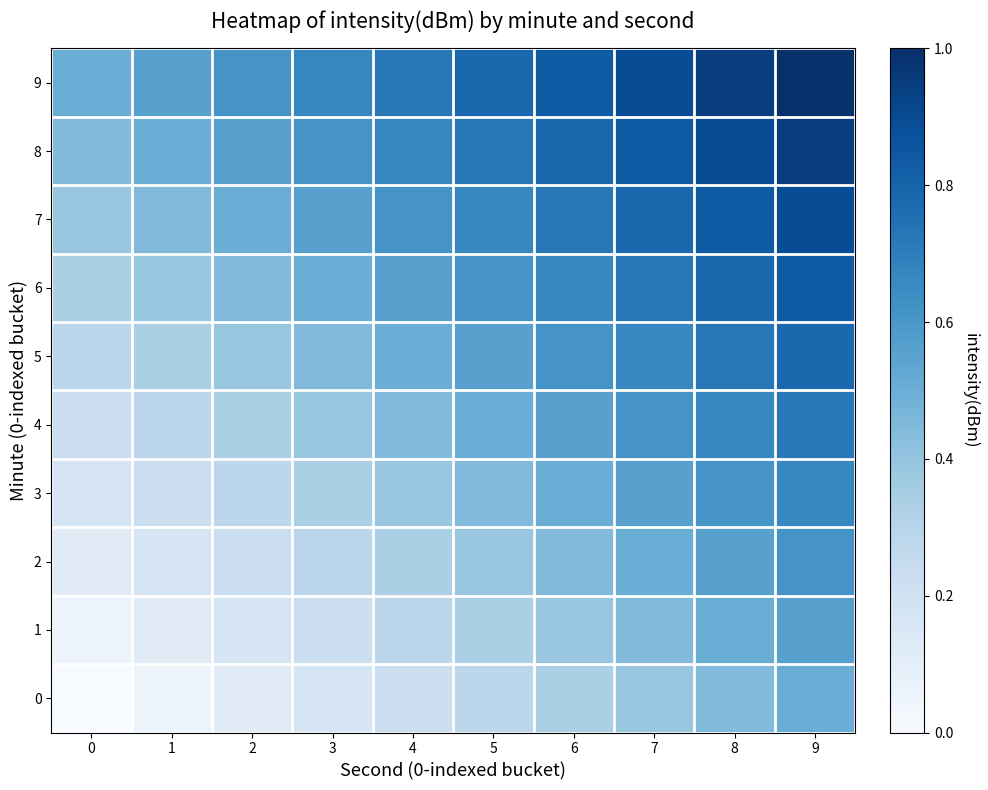

Count the number of data series in this chart.

10